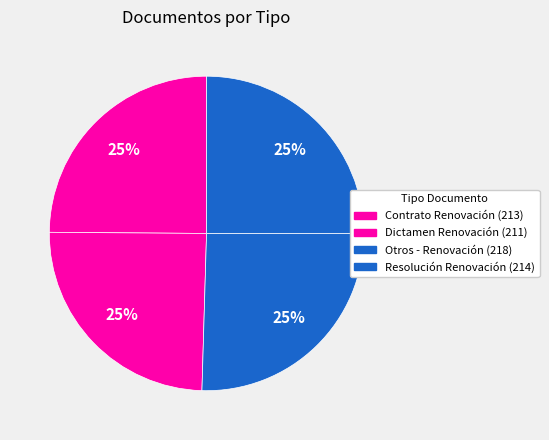

How much of the chart is everything except Otros - Renovación?

74.5%